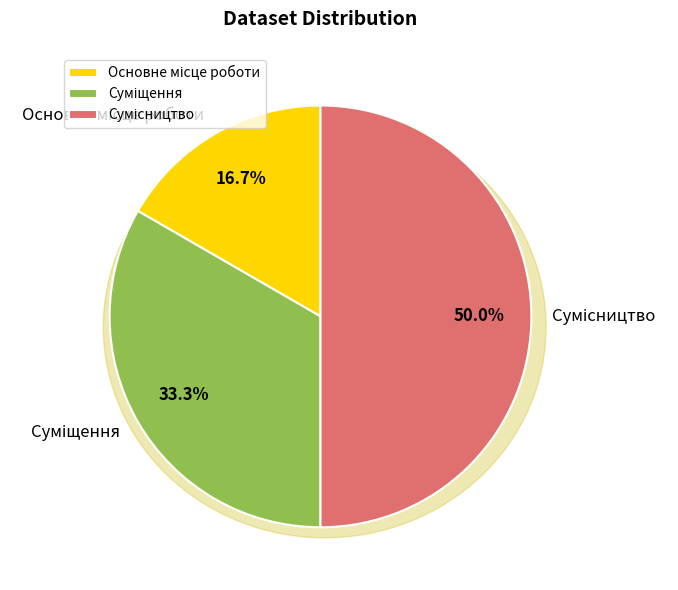

The Основне місце роботи slice represents 23% of the pie. True or false?

False